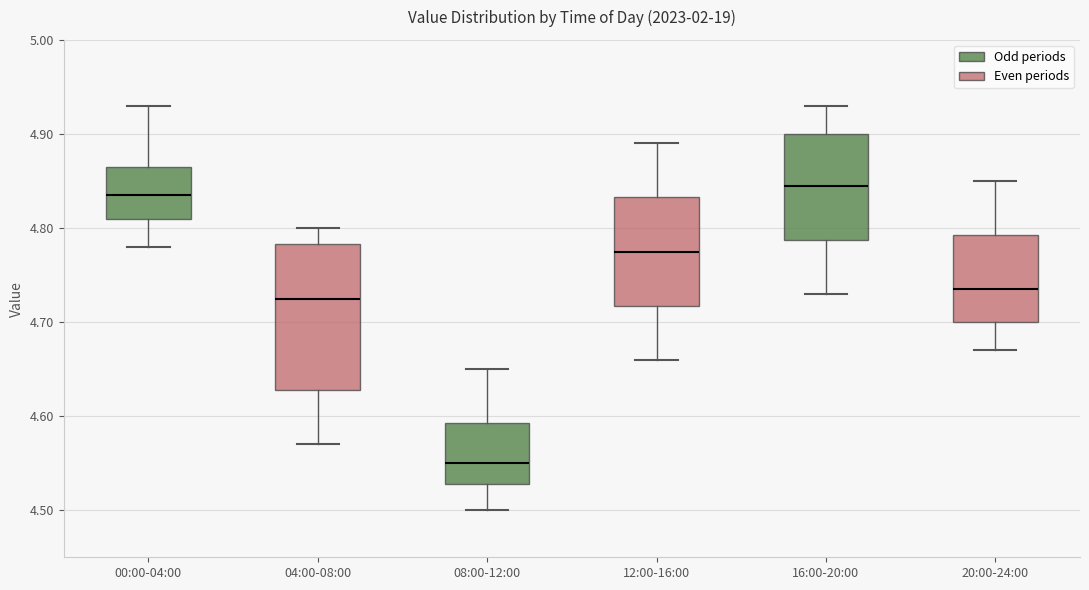

Where is the upper edge of the box for 08:00-12:00 on the y-axis? The values are not printed on the chart, so give them approximately, as read against the axis.

4.59